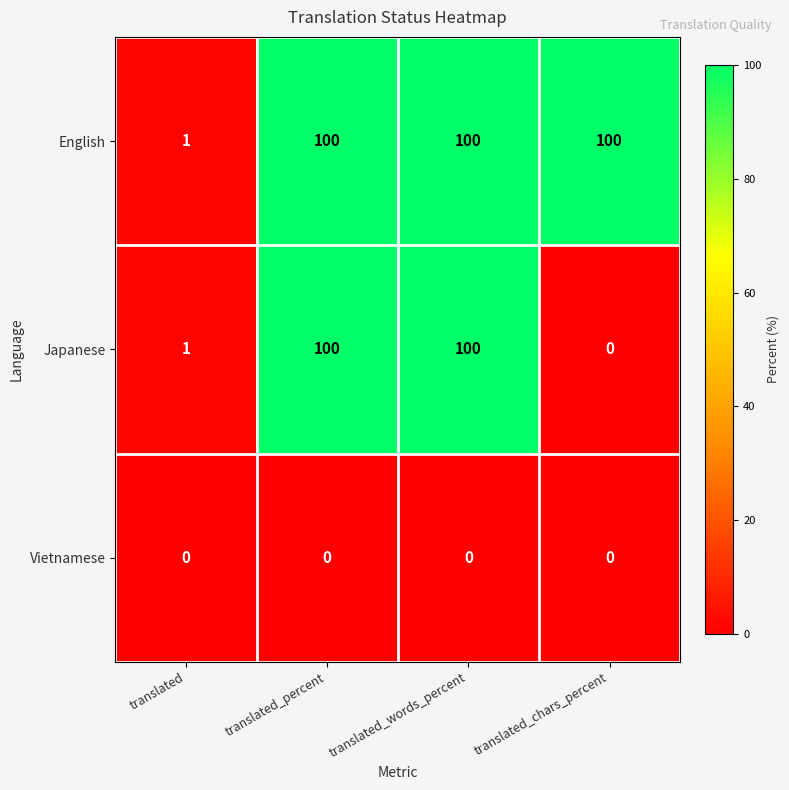

How many values in the English series are below 100?

1